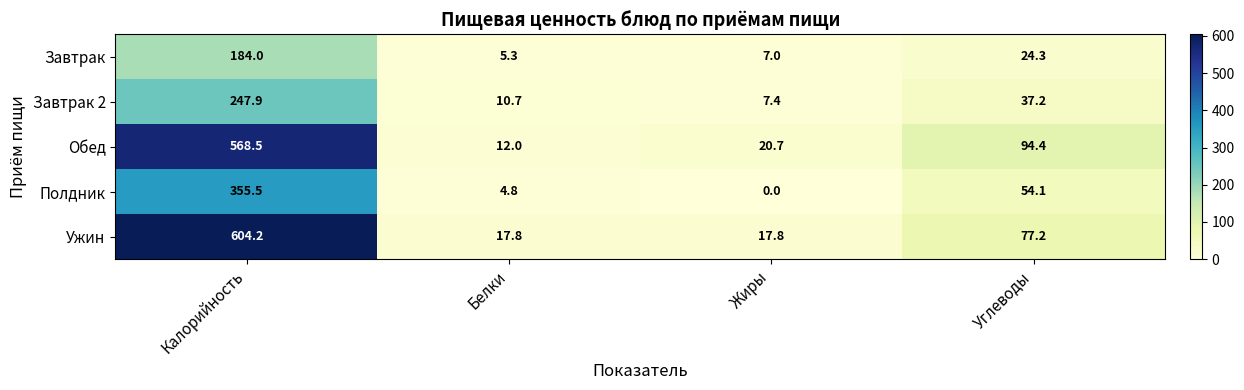

The Полдник series shows 7.3 at Белки. True or false?

False